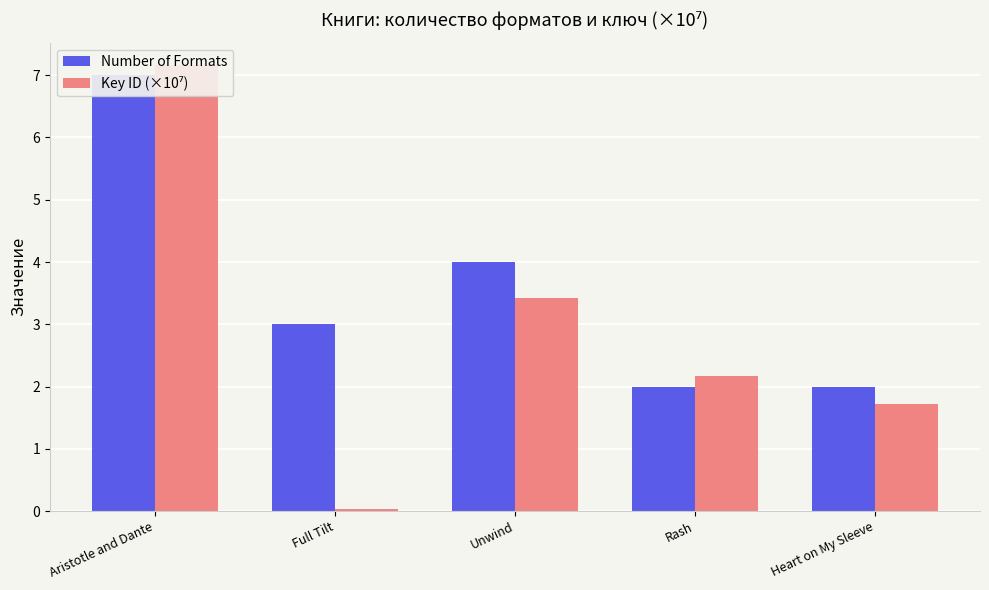

How many groups of bars are there?

5